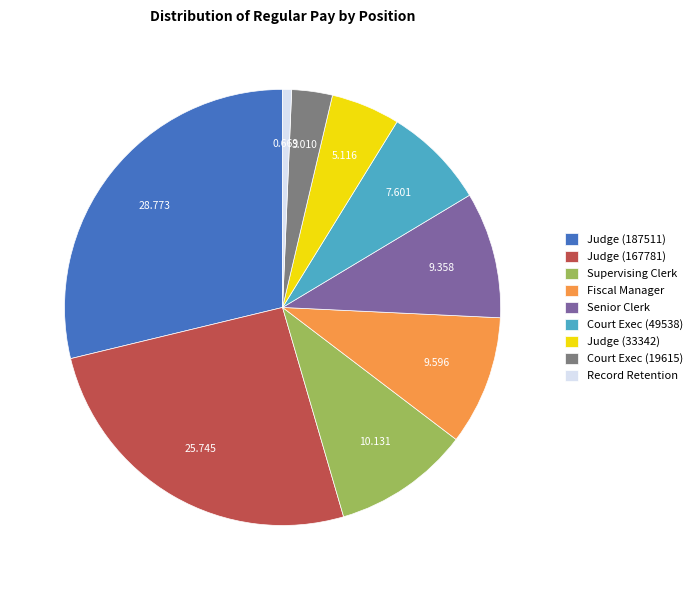

What is the largest slice in the pie chart?

Judge (187511)